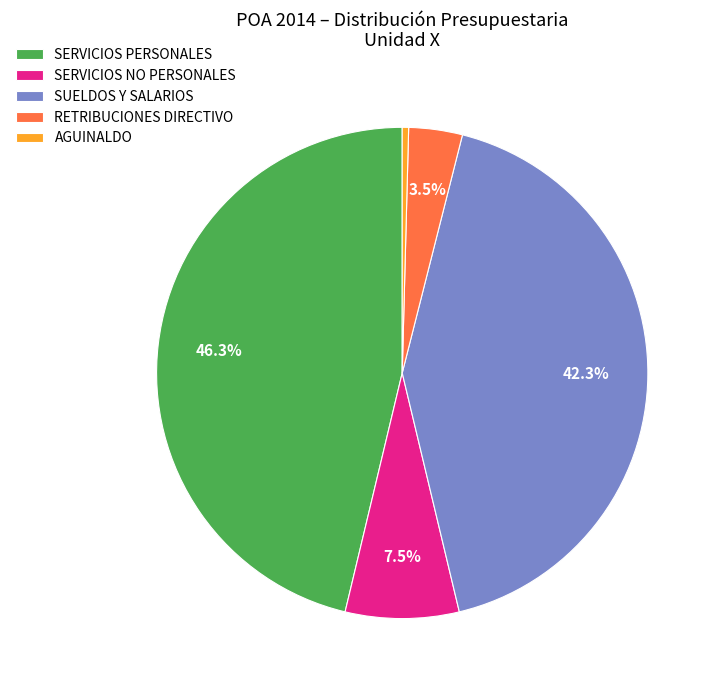

Combined, do SERVICIOS PERSONALES and SERVICIOS NO PERSONALES account for over 50%?

Yes